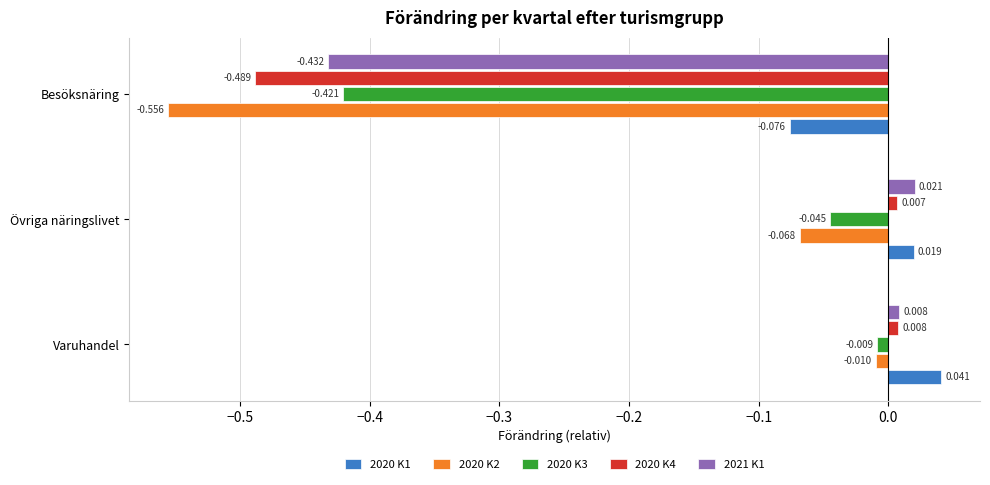

Is the value of 2020 K3 at Varuhandel greater than the value of 2021 K1 at Övriga näringslivet?

No